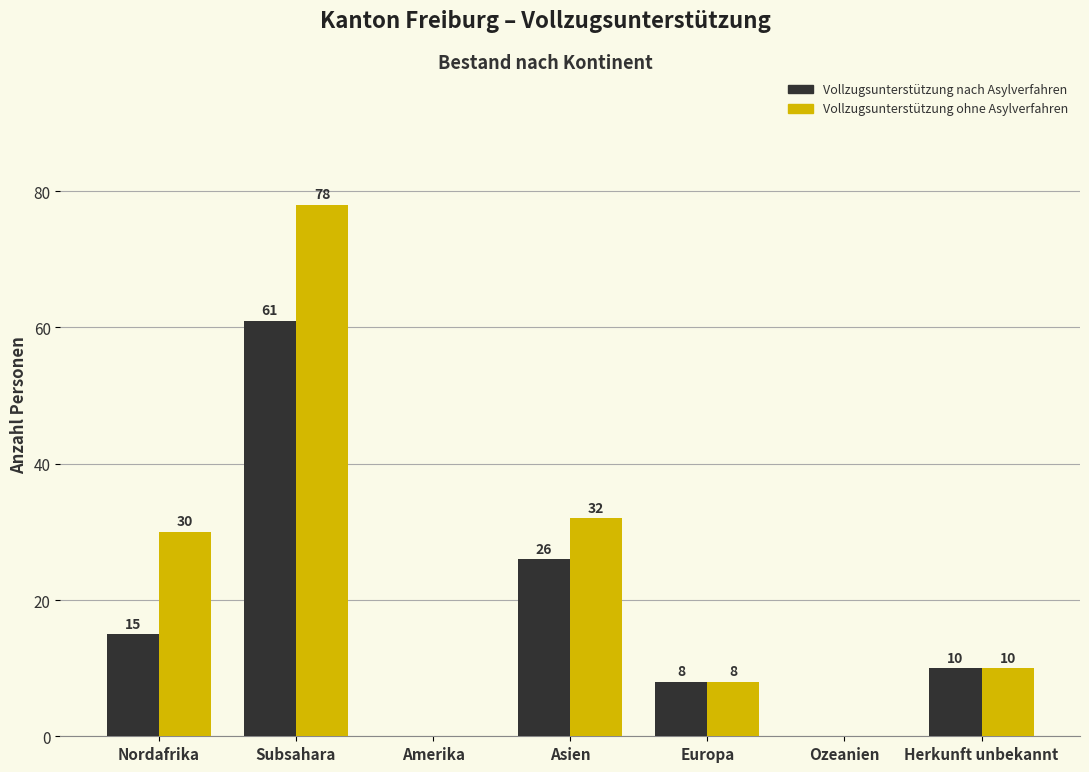

Reading left to right, what are all the values shown in this chart?

Vollzugsunterstützung nach Asylverfahren: Nordafrika=15	Subsahara=61	Amerika=0	Asien=26	Europa=8	Ozeanien=0	Herkunft unbekannt=10
Vollzugsunterstützung ohne Asylverfahren: Nordafrika=30	Subsahara=78	Amerika=0	Asien=32	Europa=8	Ozeanien=0	Herkunft unbekannt=10